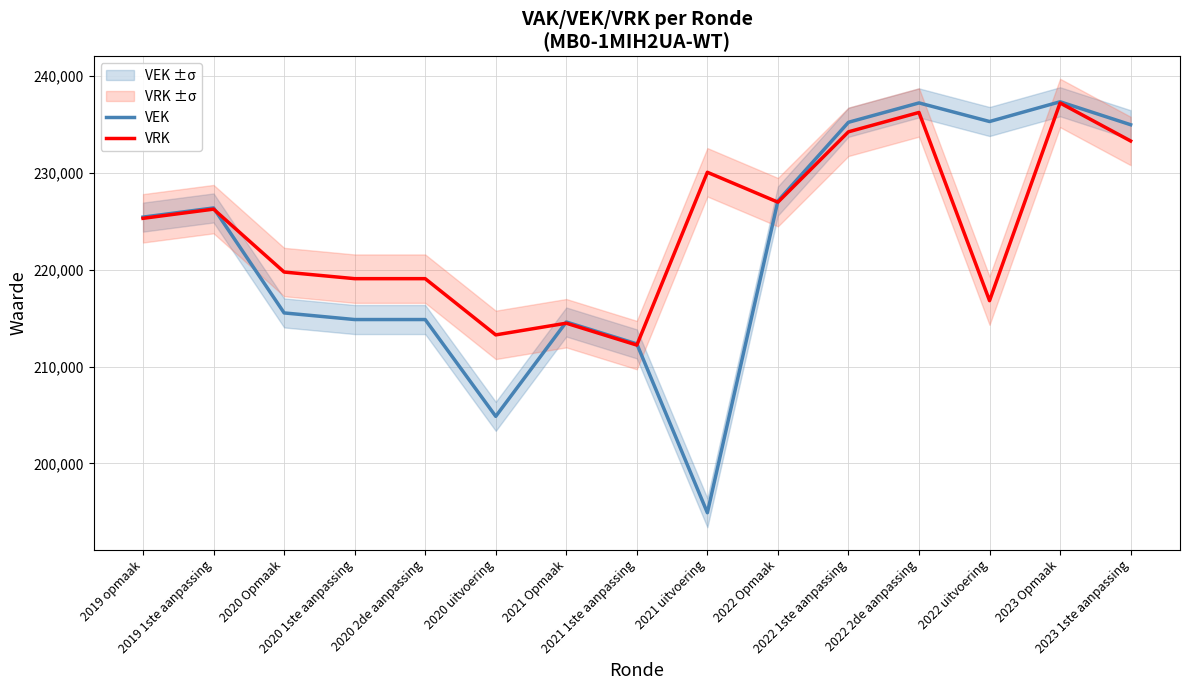

How many times do VRK and VEK cross each other?

4